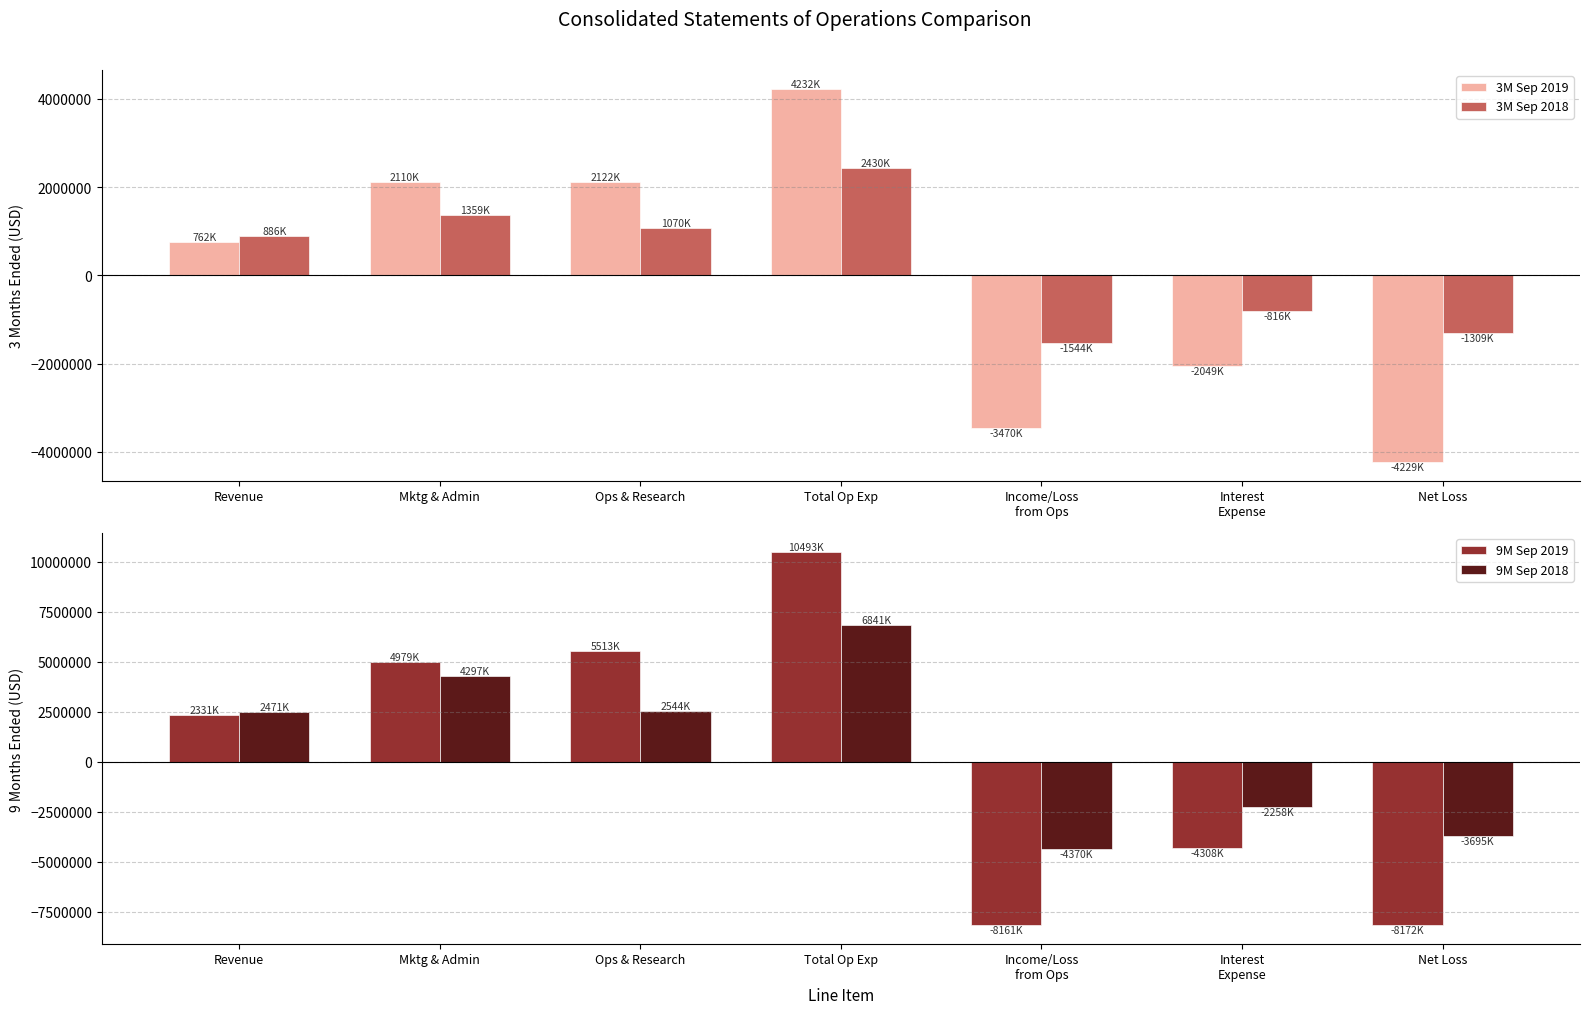

Which series has the largest total across all categories?

9M Sep 2018